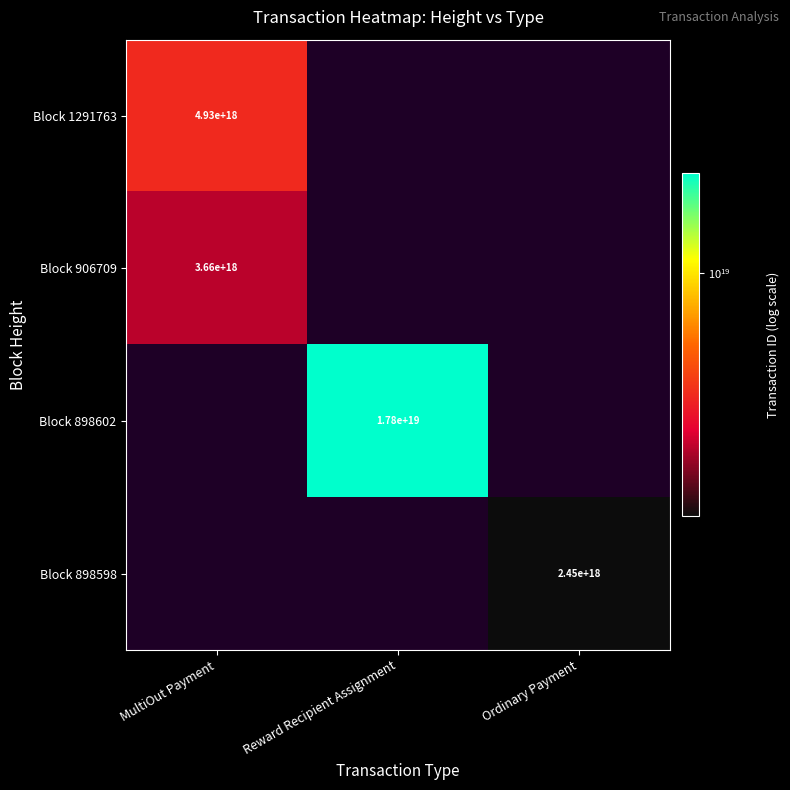

True or false: Block 898598 has a value of 1235534685844922368 at Ordinary Payment.

False